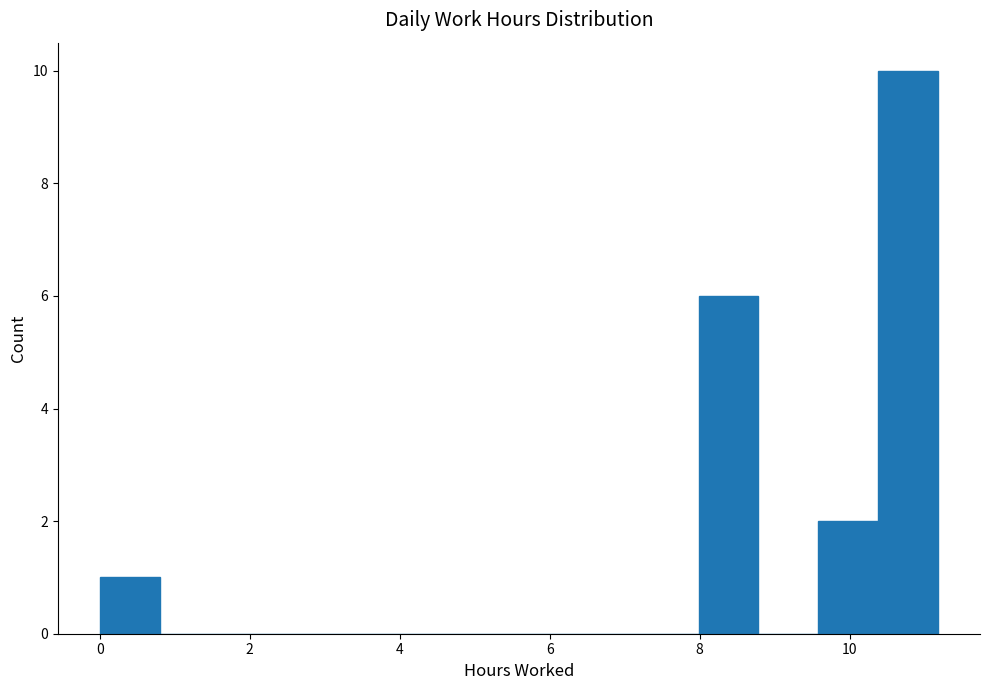

Read against the x-axis, roughly where is the centre of the tallest bar?

10.8